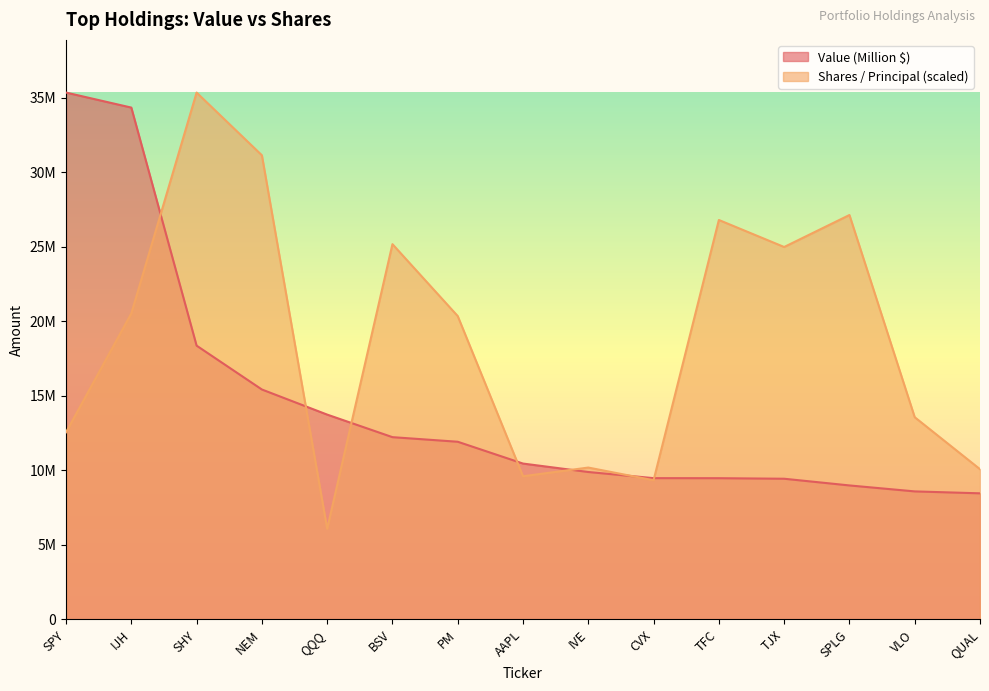

After their last crossing, which series has the higher values: Shares / Principal or Value (Million $)?

Shares / Principal